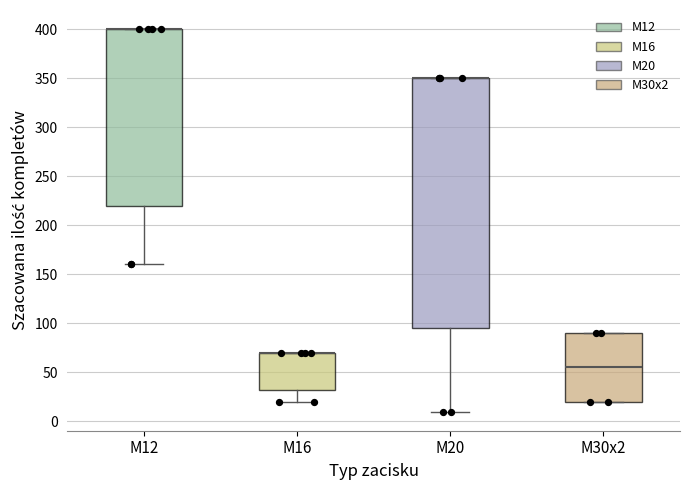

Reading left to right, read every box against the y-axis: the position of its median line, the range the box covers, and the ends of its whiskers. The values are not printed on the chart, so give them approximately, as read against the axis.

M12: median 400 (drawn on the box's upper edge), box 220 to 400, whiskers 160 to 400
M16: median 70 (drawn on the box's upper edge), box 35 to 70, whiskers 20 to 70
M20: median 350 (drawn on the box's upper edge), box 95 to 350, whiskers 10 to 350
M30x2: median 55, box 20 to 90, whiskers 20 to 90